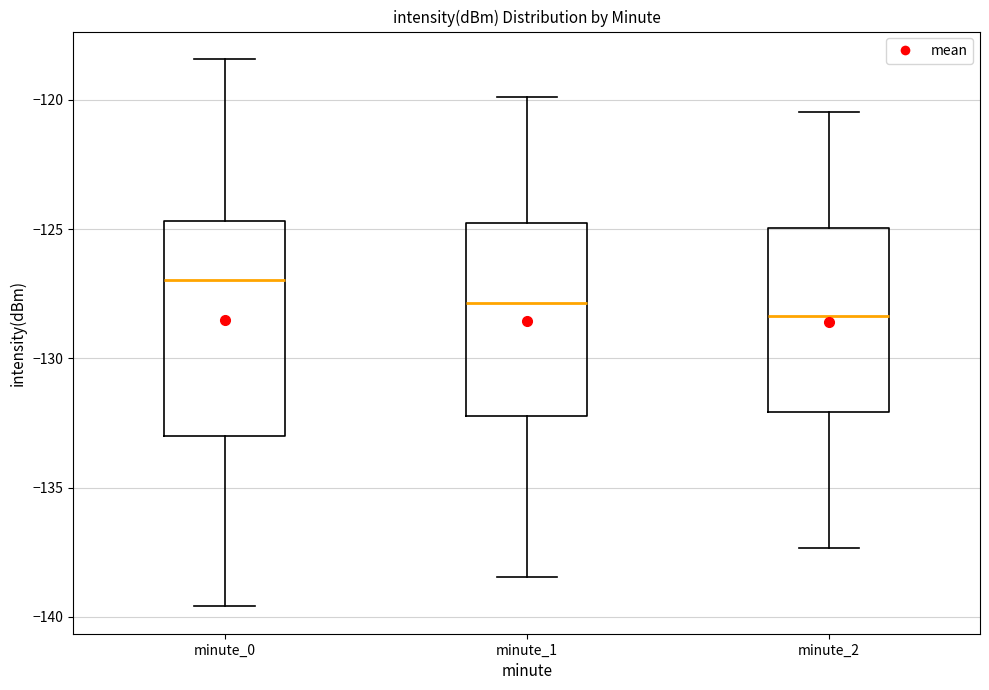

Reading left to right, transcribe this box plot: for each box, give where its median line is, the range the box spans, and where its two whiskers end, as read against the y-axis. The values are not printed on the chart, so give them approximately, as read against the axis.

minute_0: median -127.0, box -133.0 to -124.5, whiskers -139.5 to -118.5
minute_1: median -128.0, box -132.0 to -125.0, whiskers -138.5 to -120.0
minute_2: median -128.5, box -132.0 to -125.0, whiskers -137.5 to -120.5